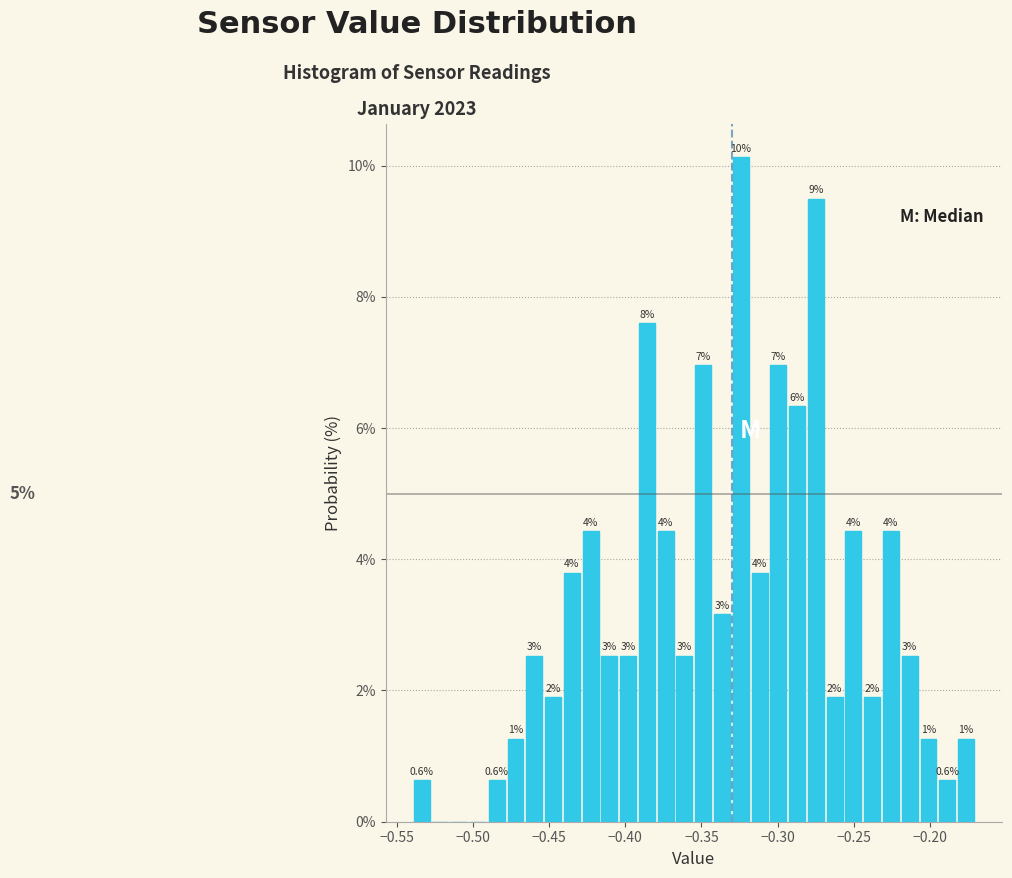

Around what value on the x-axis is the tallest bar? Give the approximate position of its centre, as read against the axis.

-0.325